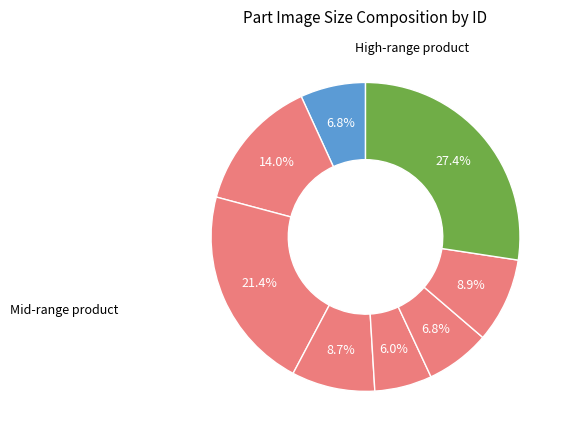

Which slice is the smallest?

5